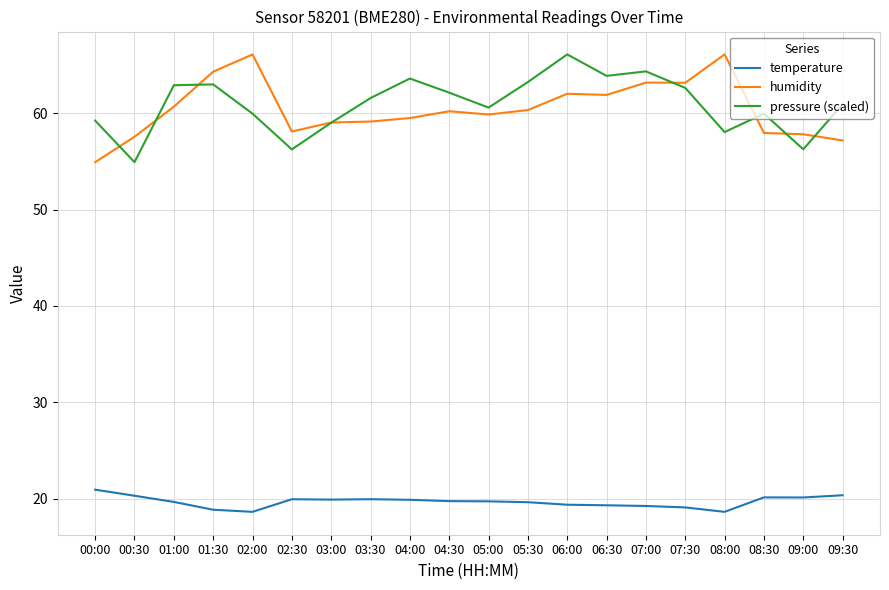

What is the maximum value for pressure (scaled)?

66.1